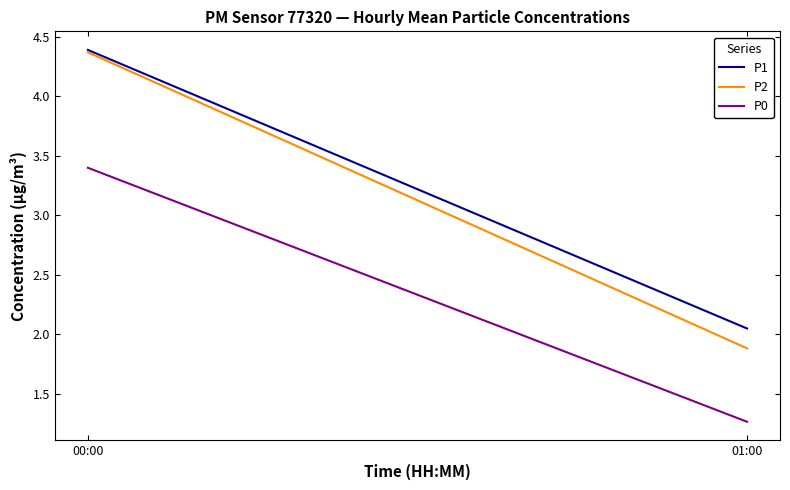

The P2 series shows 1.9 at 01:00. True or false?

True